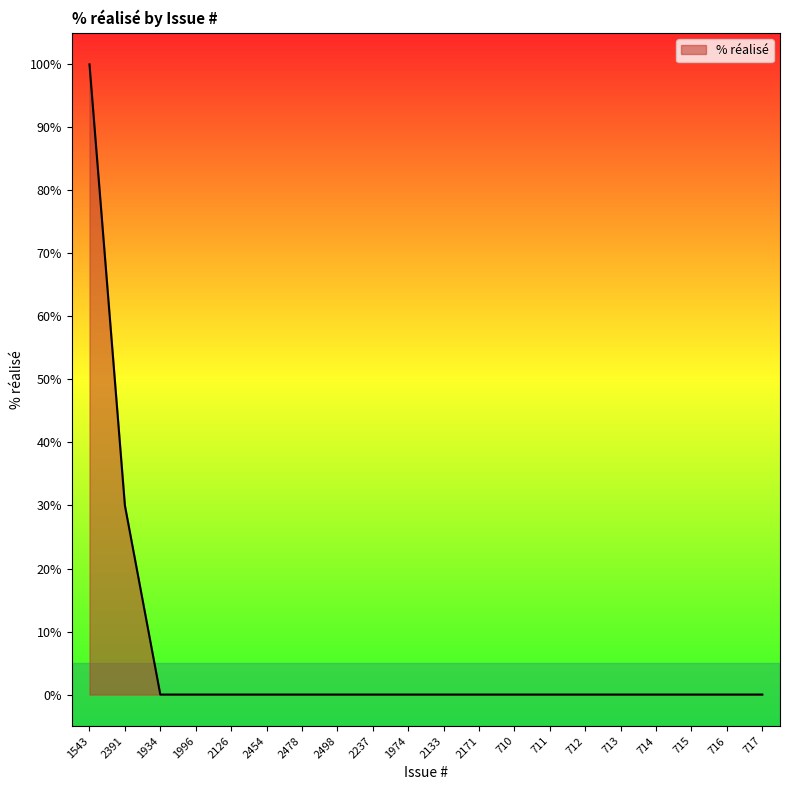

Read the value at 2391, to the nearest 50.

50